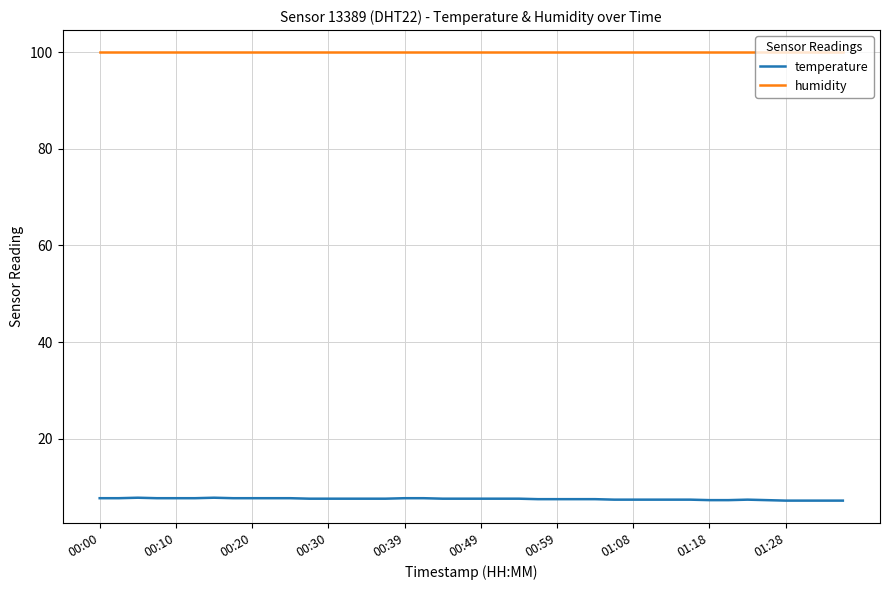

List the series in order of their overall mean, lowest first.

temperature, humidity